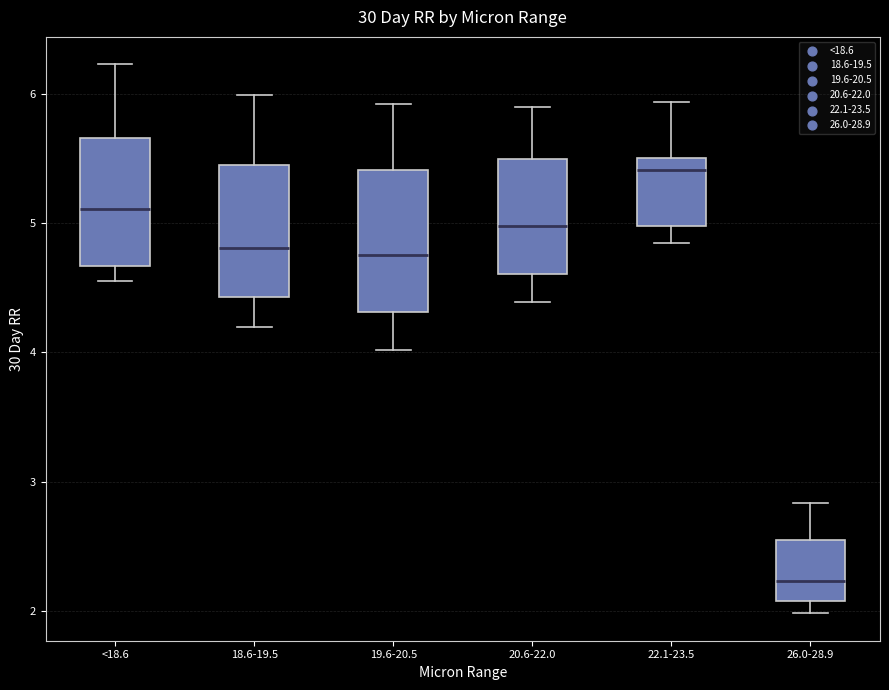

Reading left to right, transcribe this box plot: for each box, give where its median line is, the range the box spans, and where its two whiskers end, as read against the y-axis. The values are not printed on the chart, so give them approximately, as read against the axis.

<18.6: median 5.1, box 4.7 to 5.7, whiskers 4.6 to 6.2
18.6-19.5: median 4.8, box 4.4 to 5.4, whiskers 4.2 to 6.0
19.6-20.5: median 4.8, box 4.3 to 5.4, whiskers 4.0 to 5.9
20.6-22.0: median 5.0, box 4.6 to 5.5, whiskers 4.4 to 5.9
22.1-23.5: median 5.4, box 5.0 to 5.5, whiskers 4.9 to 5.9
26.0-28.9: median 2.2, box 2.1 to 2.6, whiskers 2.0 to 2.8